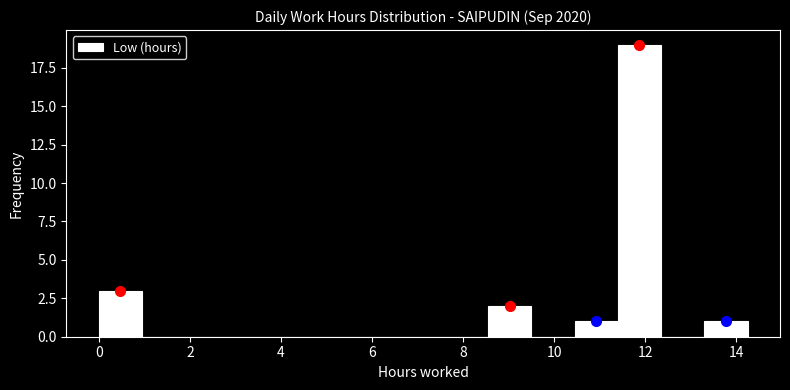

What is the height of the bar covering 13.30 to 14.25 on the x-axis? Neither the bar edges nor the heights are printed on the chart, so give them approximately, as read against the axes.

1